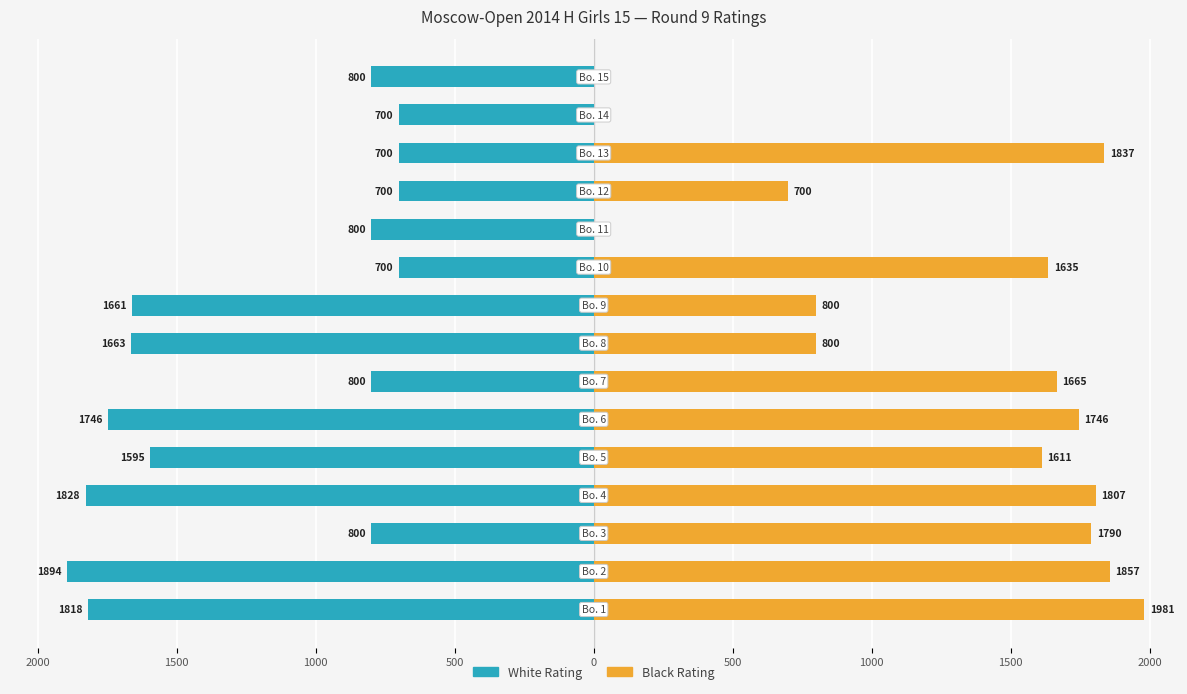

The Black Rating series shows 2515 at 1500. True or false?

False